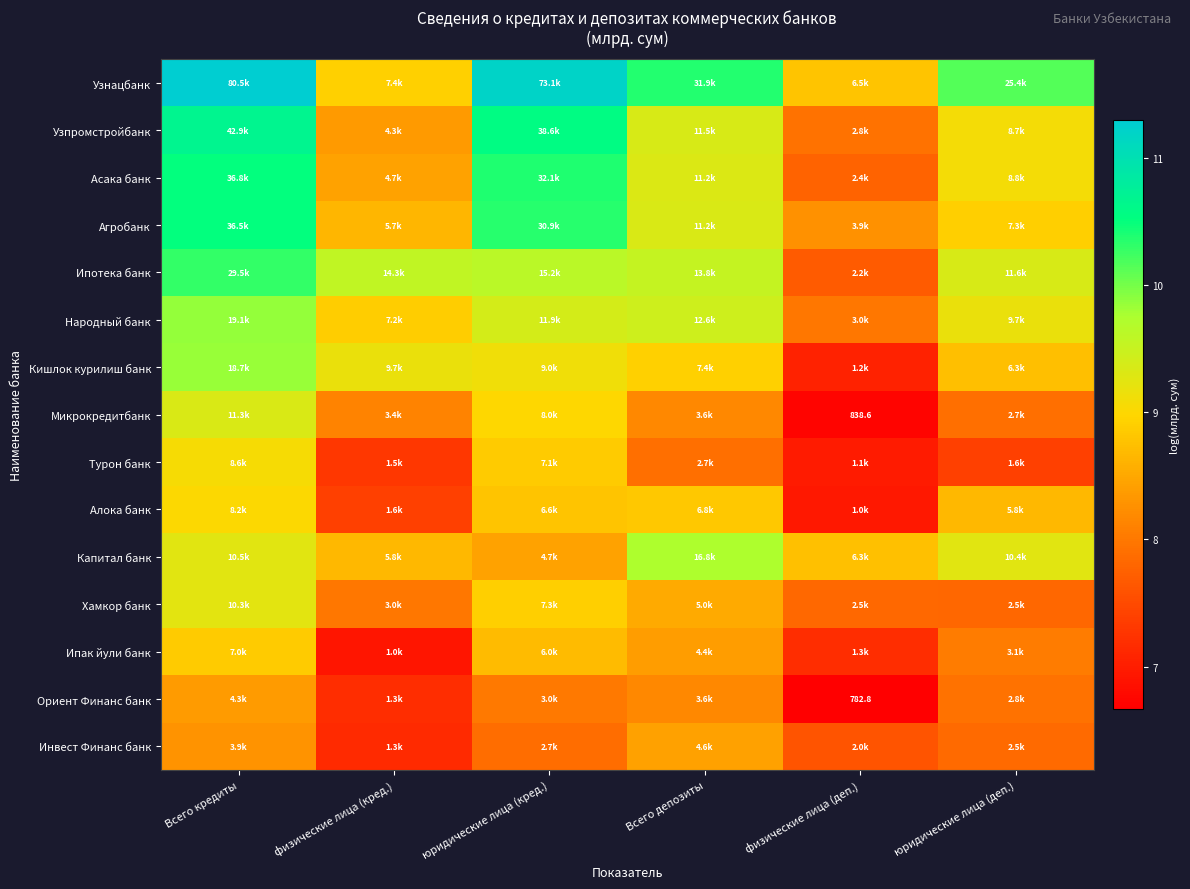

List the series in order of their peak value, highest first.

Узнацбанк, Узпромстройбанк, Асака банк, Агробанк, Ипотека банк, Народный банк, Кишлок курилиш банк, Капитал банк, Микрокредитбанк, Хамкор банк, Турон банк, Алока банк, Ипак йули банк, Инвест Финанс банк, Ориент Финанс банк